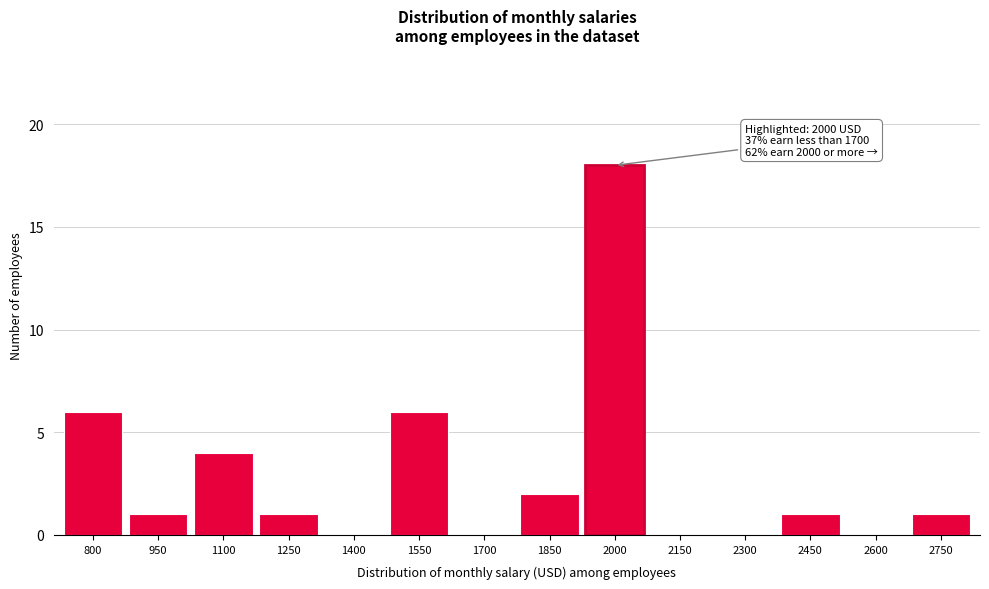

Reading right to left, what are all the values shown in this chart?

2750=1	2600=0	2450=1	2300=0	2150=0	2000=18	1850=2	1700=0	1550=6	1400=0	1250=1	1100=4	950=1	800=6